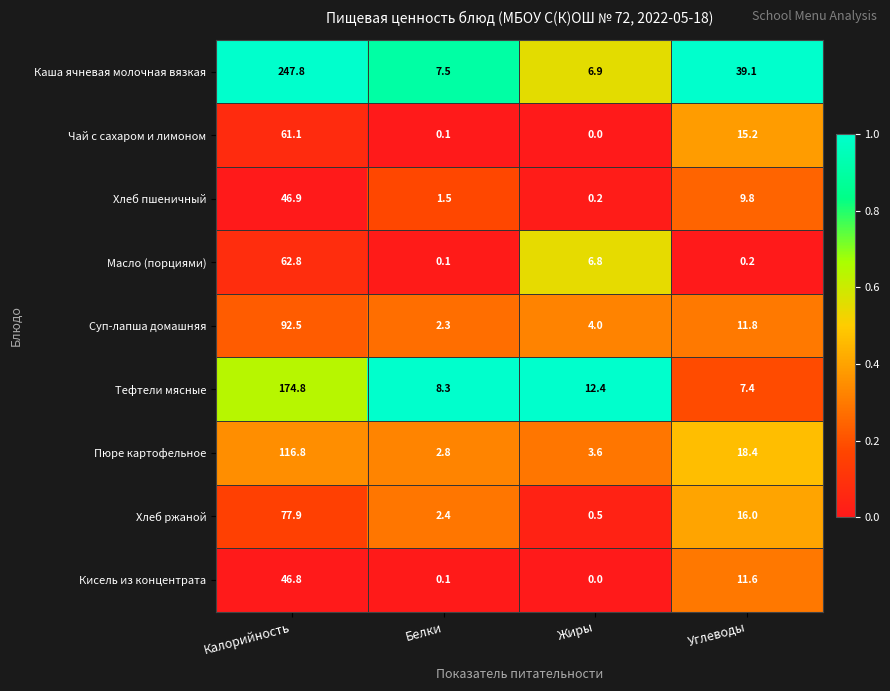

At which category does the chart reach its minimum across all series?

Жиры